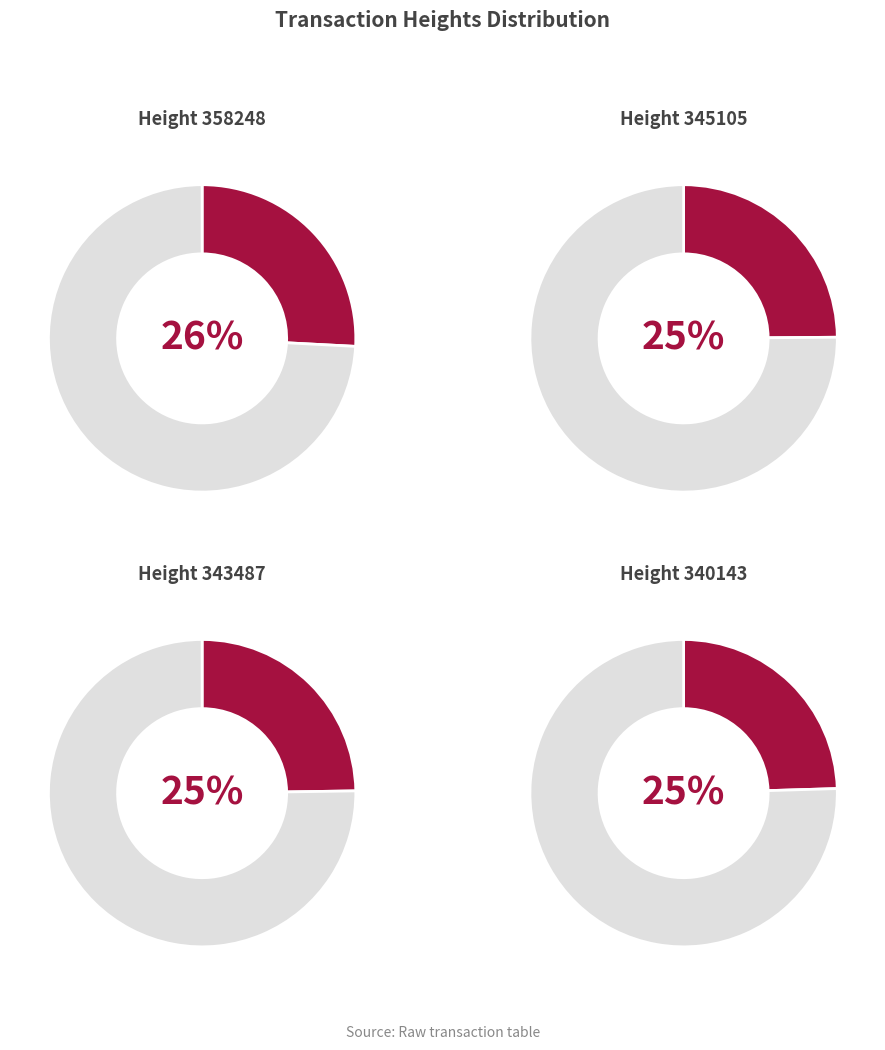

The 343487 slice represents 25% of the pie. True or false?

True